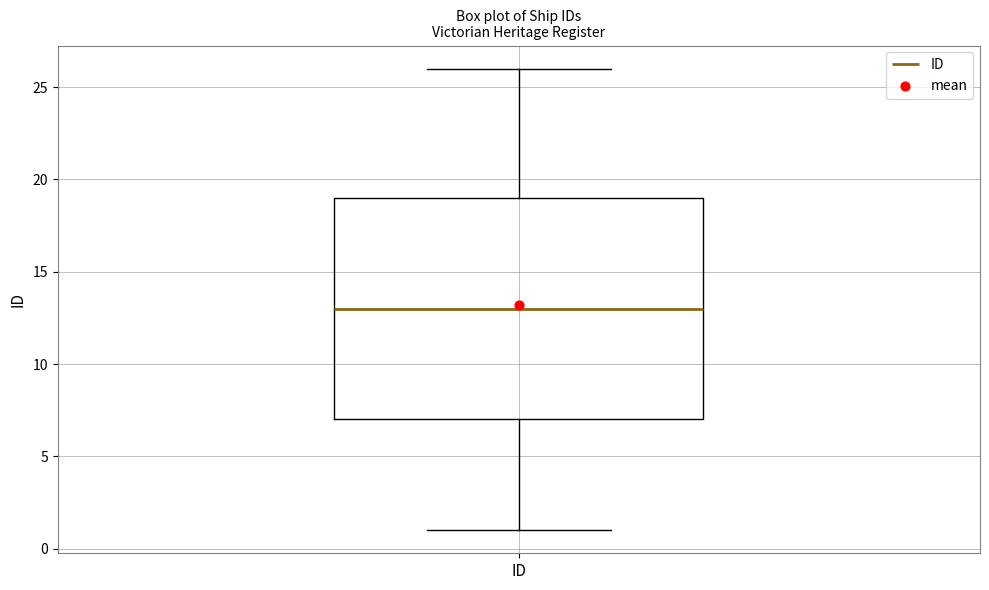

Read this box plot against the y-axis: the position of the median line, the range covered by the box, and the ends of both whiskers. The values are not printed on the chart, so give them approximately, as read against the axis.

median 13, box 7 to 19, whiskers 1 to 26